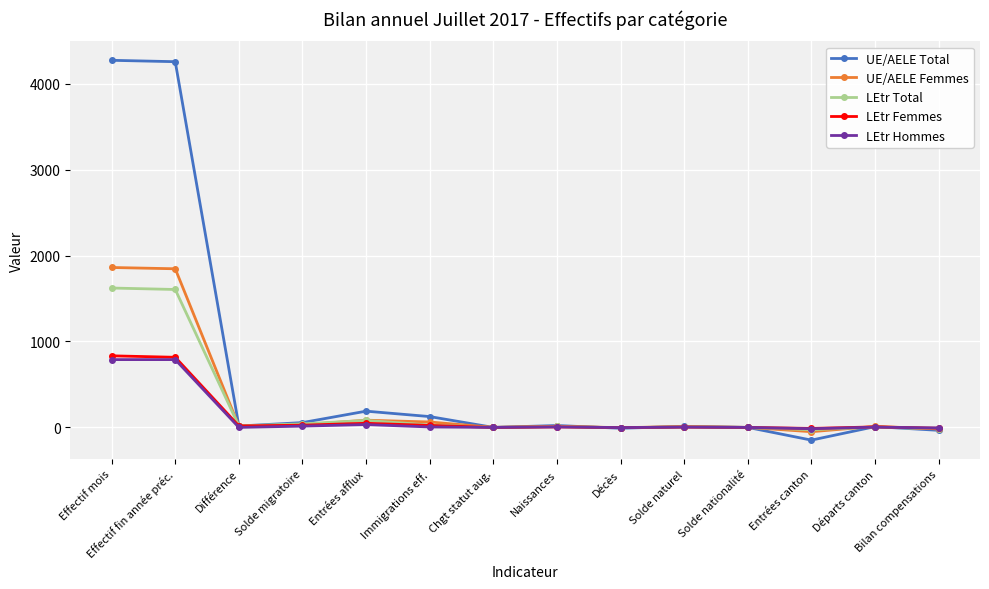

True or false: LEtr Hommes and UE/AELE Total cross at least once.

True